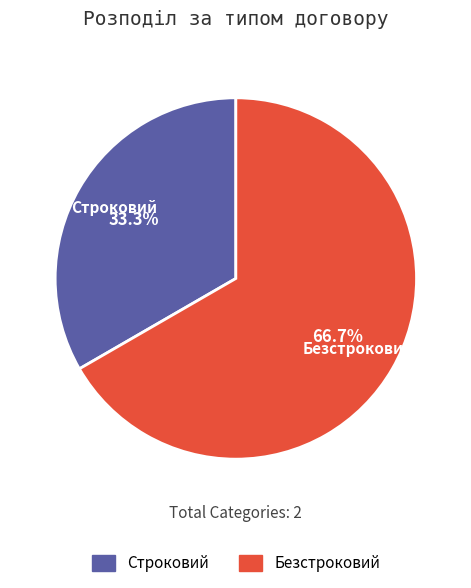

Count the number of slices in the pie.

2